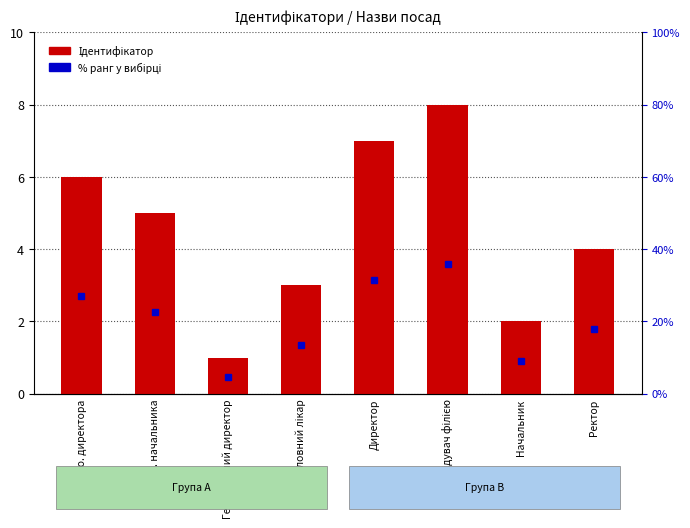

What is the ratio of the value at Директор to the value at В.о. начальника?

1.4